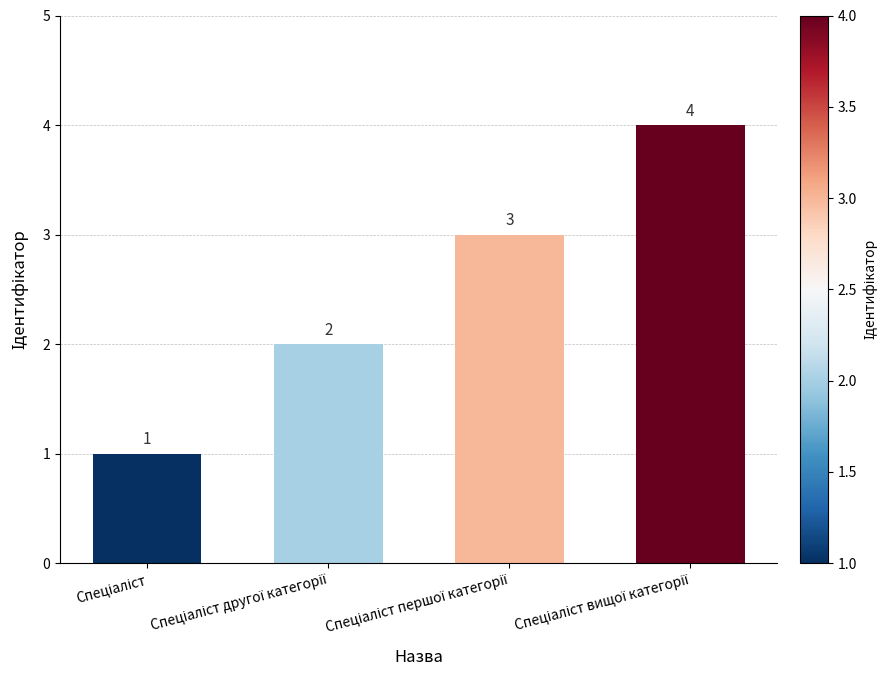

What is the difference between the maximum and minimum values?

3